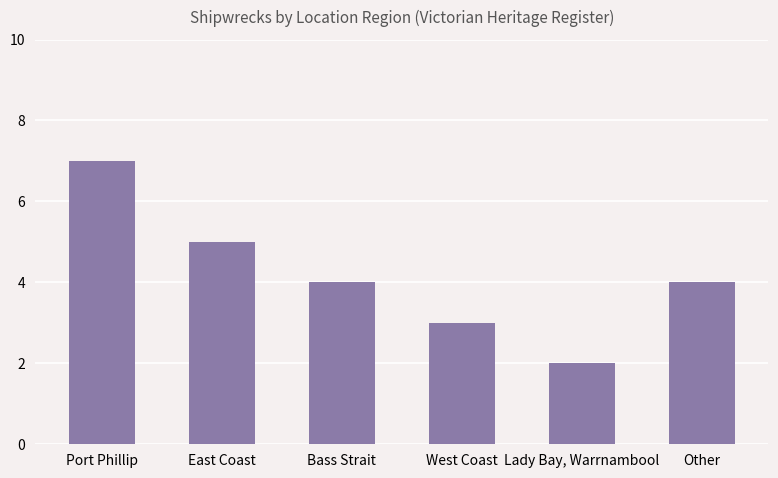

Count the number of categories in the chart.

6